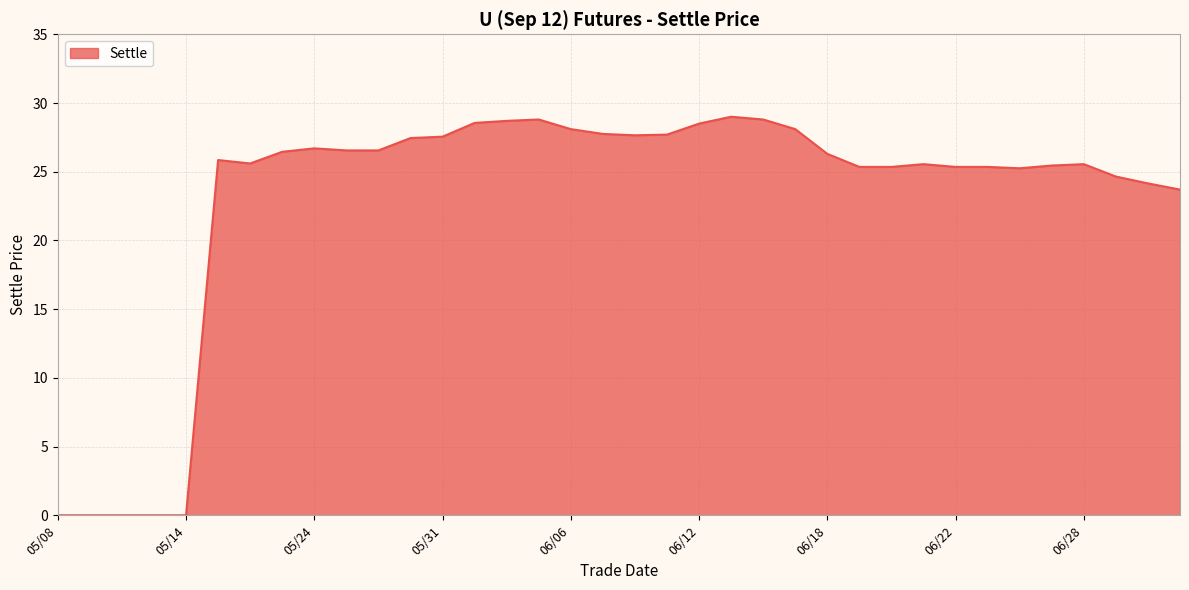

What is the maximum value shown in the chart?

29.0